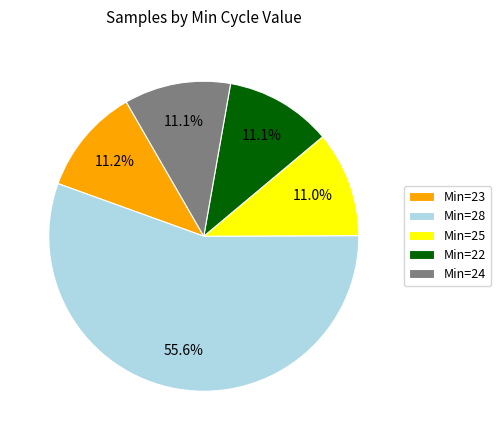

Between Min=24 and Min=28, which is larger?

Min=28